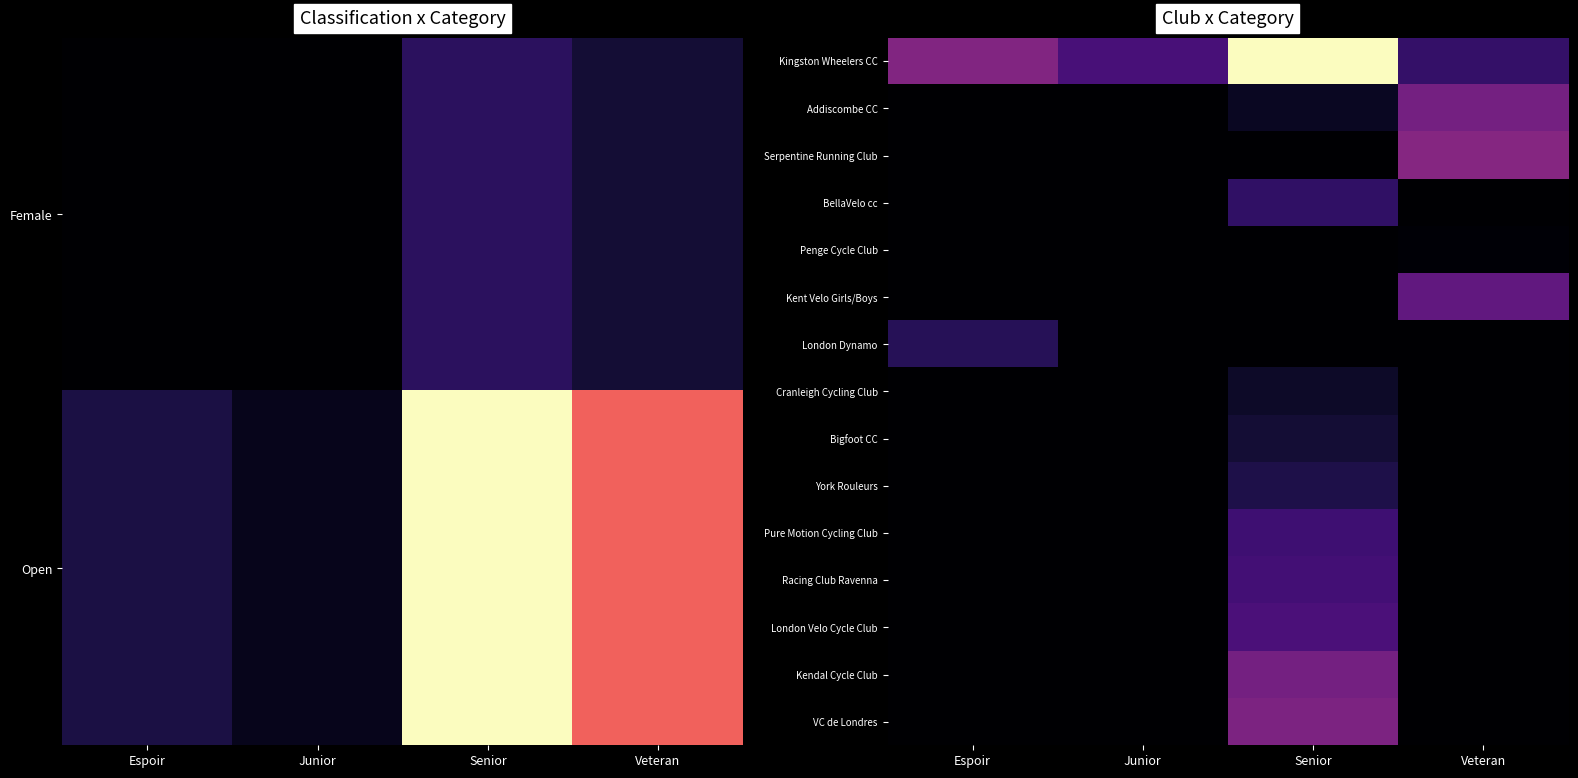

How many distinct data groups are displayed?

15